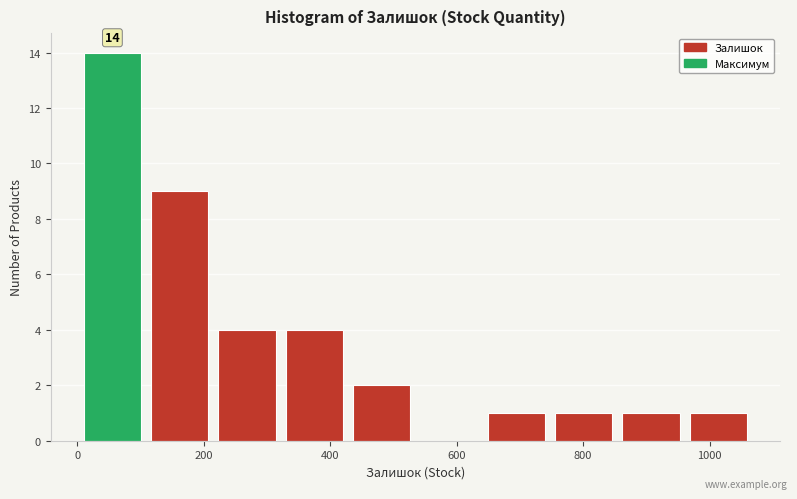

Over which range of the x-axis is the bar tallest?

0 to 100